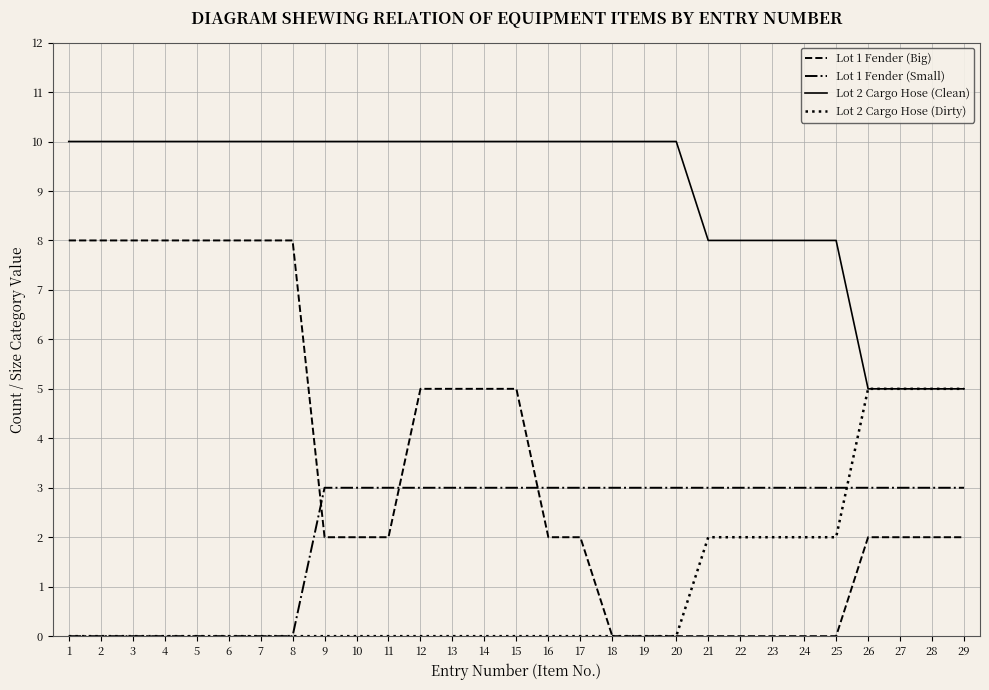

Which series has the largest range (max minus min)?

Lot 1 Fender (Big)